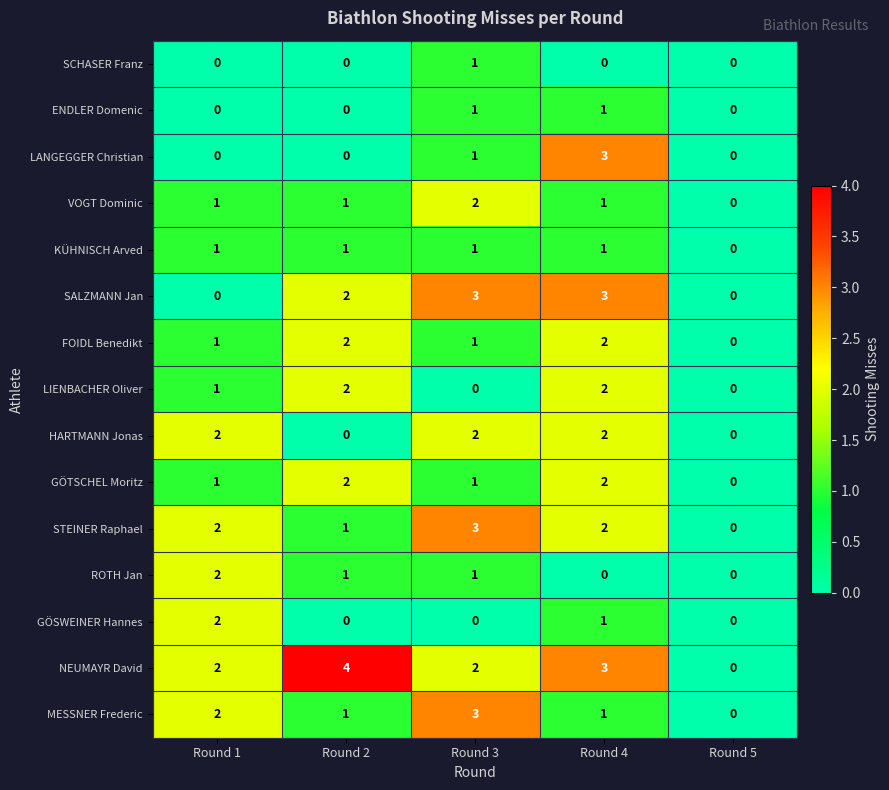

Which category has the highest value in the VOGT Dominic series?

Round 3